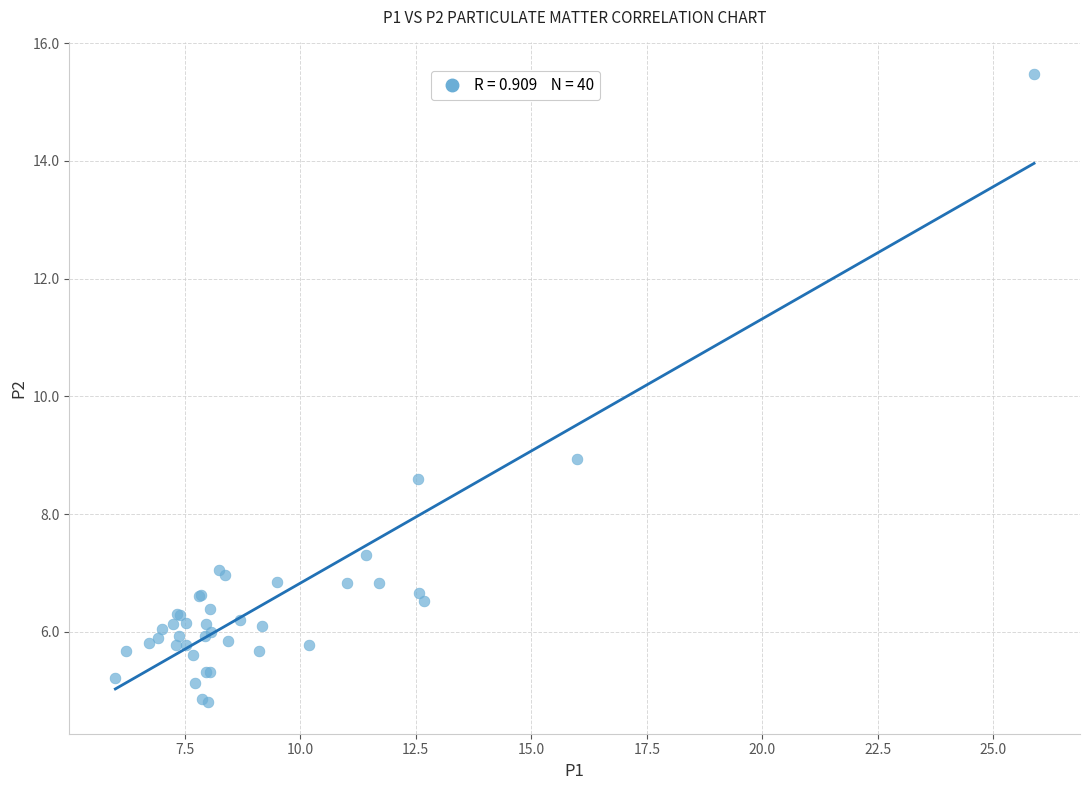

What Y value in the scatter plot is closest to 10?

8.9